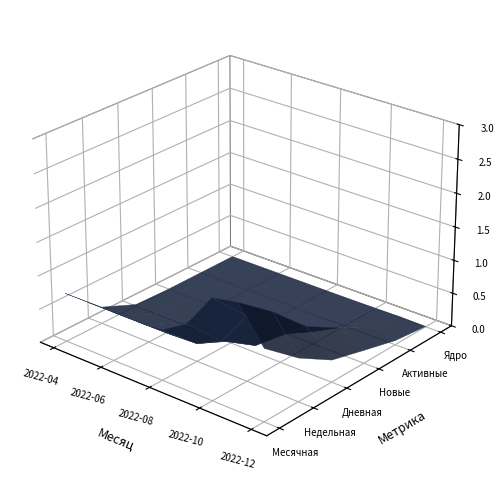

Reading left to right, extract all data points from this chart.

Месячная: 1	1	1	1	1	1	2	2	1
Недельная: 0	0	0	0	0	0	1	2	0
Дневная: 0	0	0	0	0	0	0	1	0
Новые: 0	0	0	0	0	0	0	1	0
Активные: 0	0	0	0	0	0	0	0	0
Ядро: 0	0	0	0	0	0	0	0	0